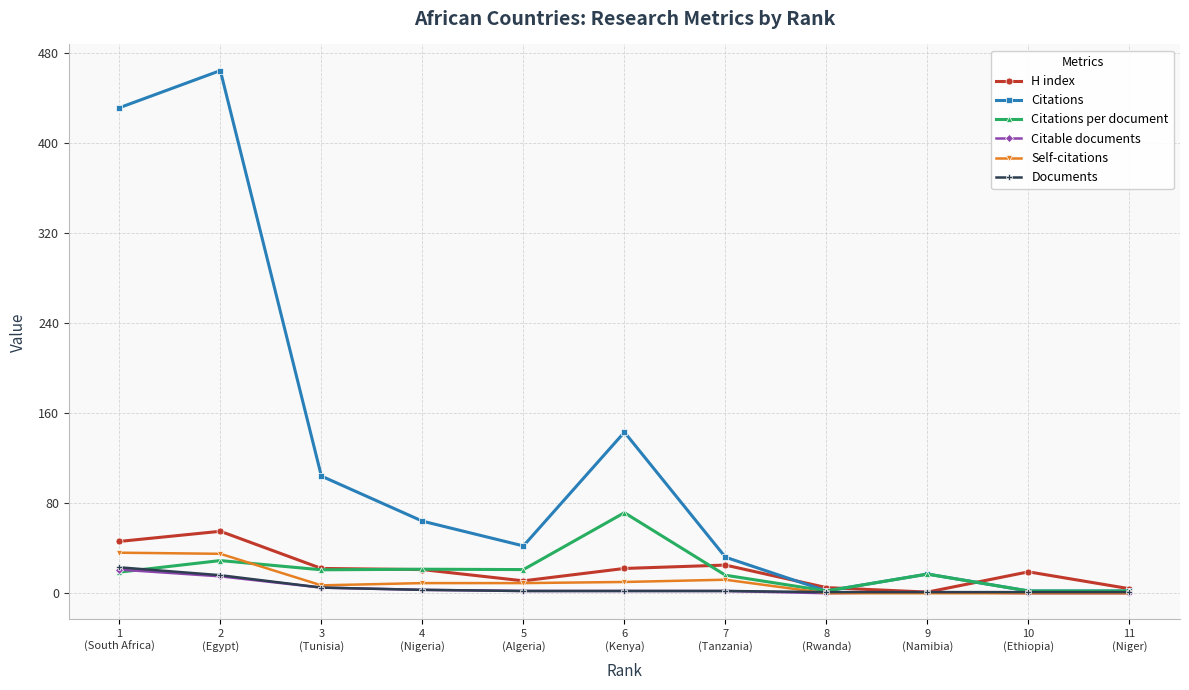

How many interior local peaks does the Citations series have?

3